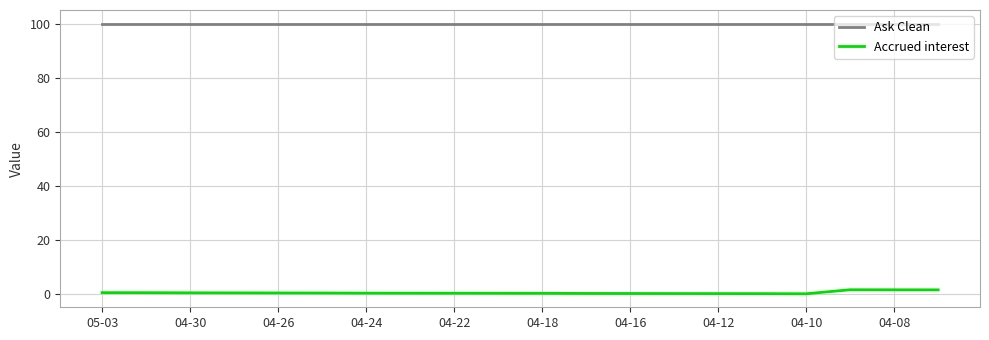

At how many categories does at least one series exceed 41?

20